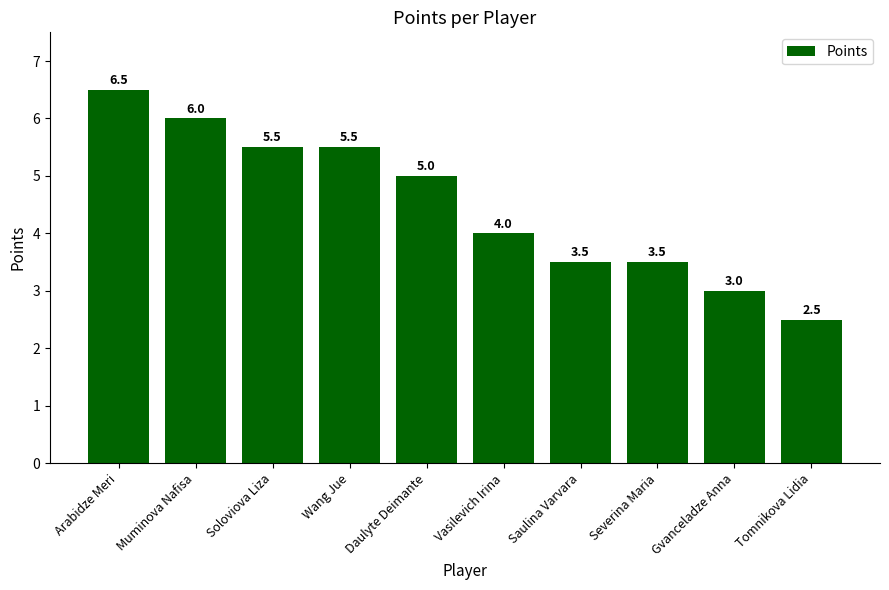

How many bars are there in total?

10